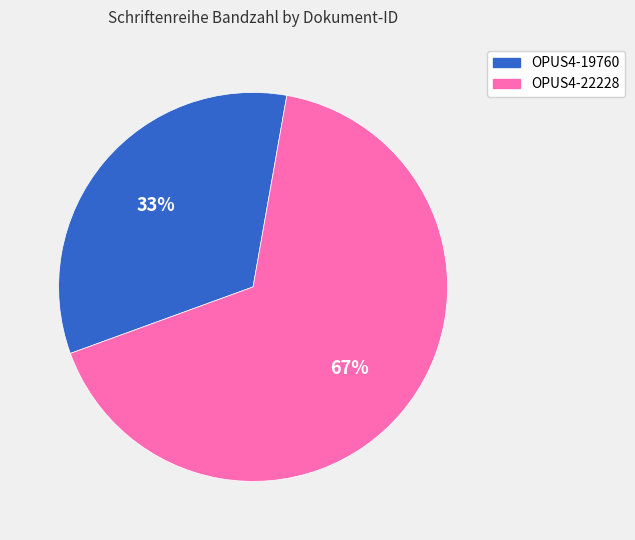

Count the number of slices in the pie.

2